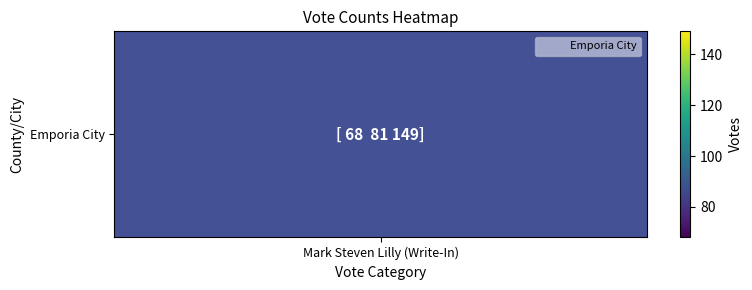

Reading left to right, what are all the values shown in this chart?

Mark Steven Lilly (Write-In)=68	All Others=81	Total Votes Cast=149